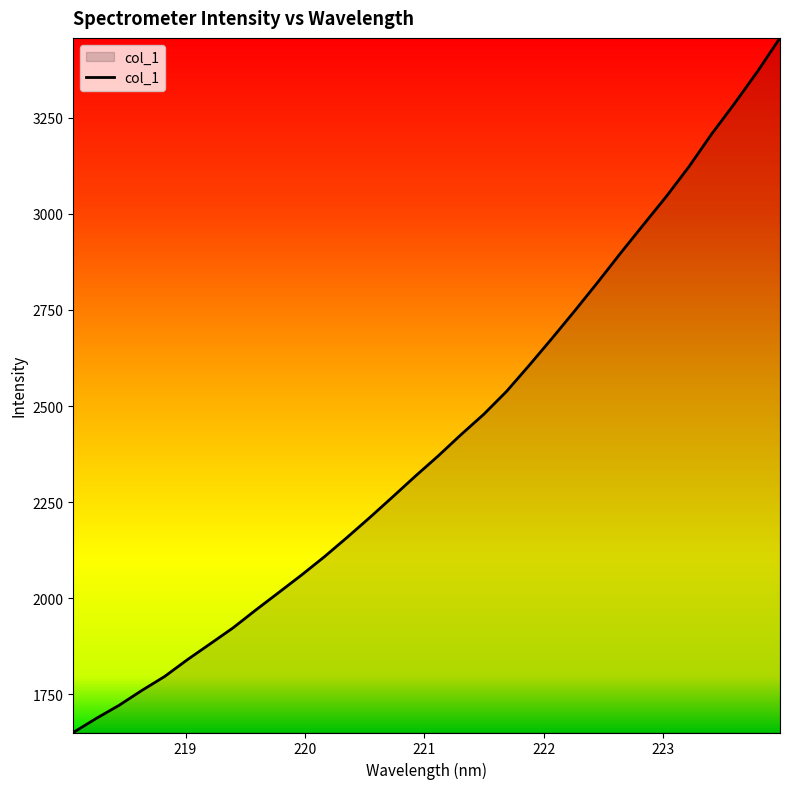

What is the greatest value displayed?

3458.0